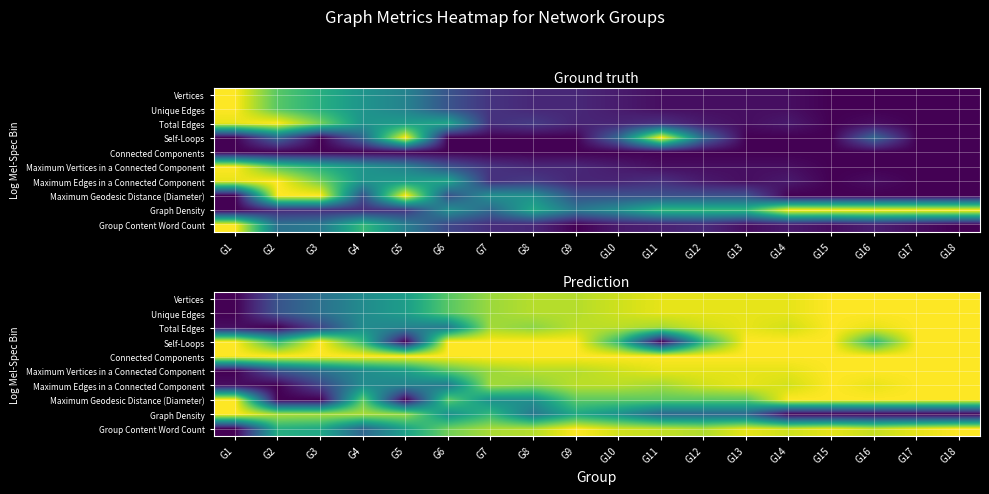

What is the total value across all series at G5?

5.0